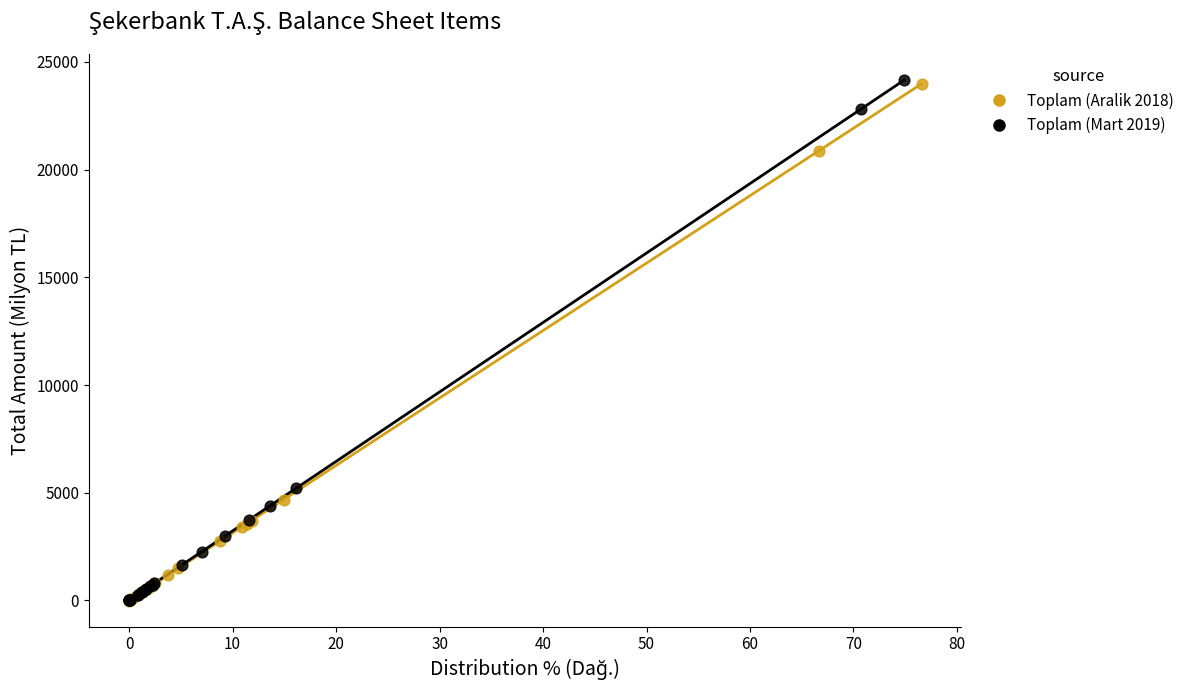

What are all the series names shown in the legend?

Toplam (Aralik 2018), Toplam (Mart 2019)